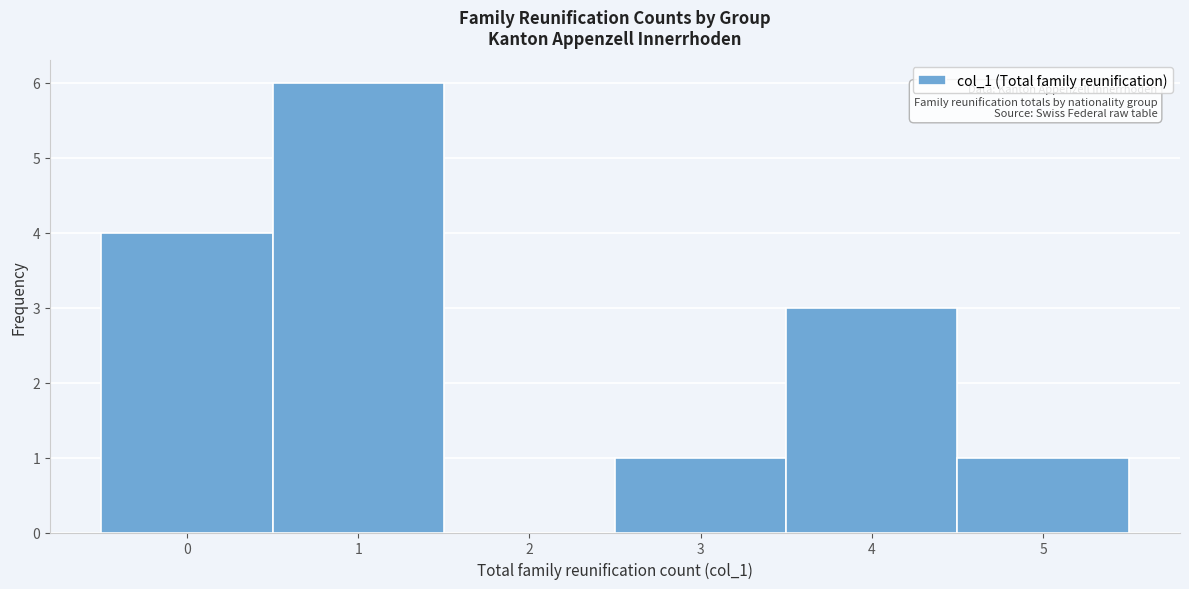

Reading left to right, list every bar in this chart as the range it spans on the x-axis followed by its height. The values are not printed on the chart, so give them approximately, as read against the axis.

-0.5 to 0.5: 4
0.5 to 1.5: 6
1.5 to 2.5: 0
2.5 to 3.5: 1
3.5 to 4.5: 3
4.5 to 5.5: 1